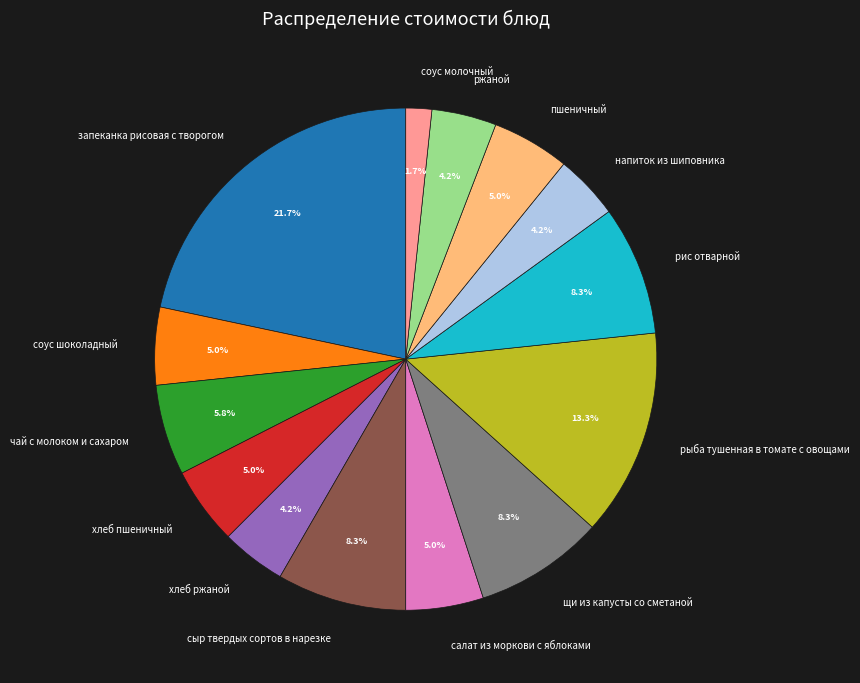

Which has a higher value, сыр твердых сортов в нарезке or салат из моркови с яблоками?

сыр твердых сортов в нарезке